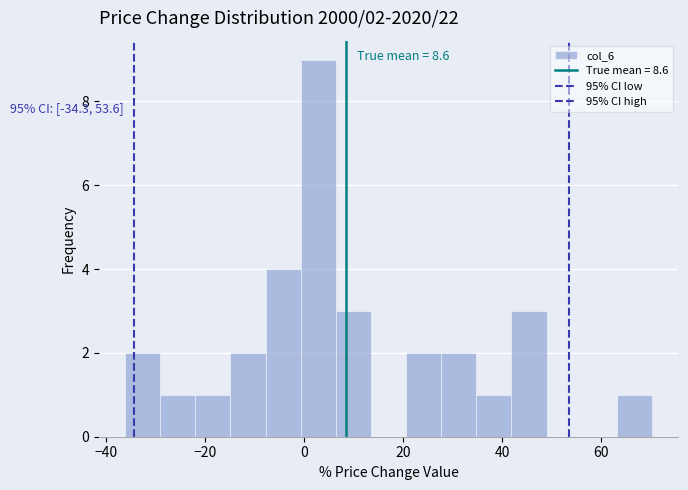

Around what value on the x-axis is the tallest bar? Give the approximate position of its centre, as read against the axis.

2